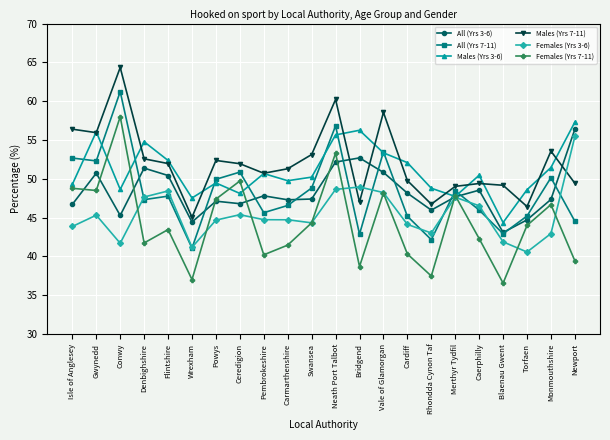

How many categories are shown in the chart?

22